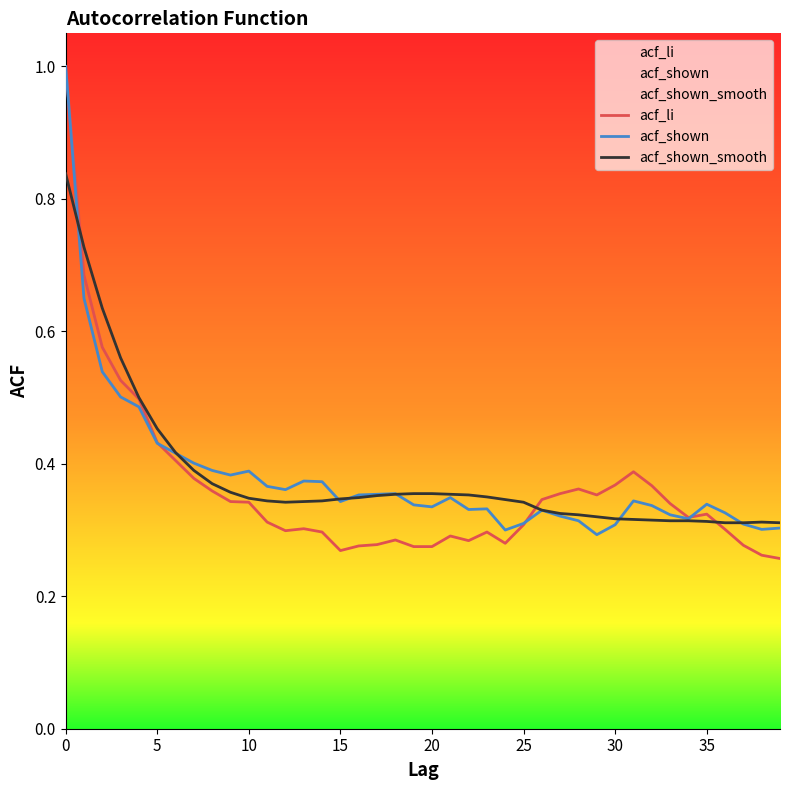

Where is acf_shown nearest to the value 0?

29